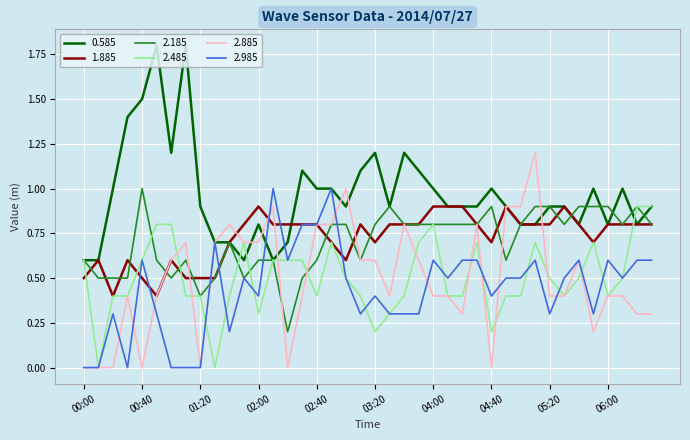

What is the greatest value displayed?

1.8